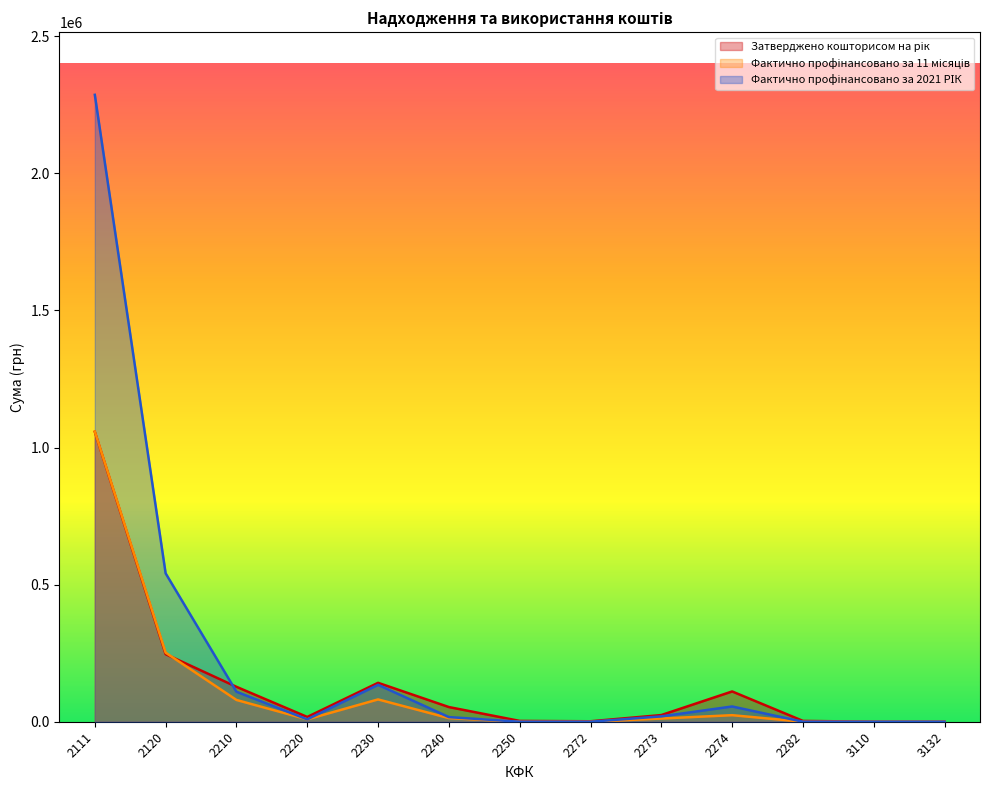

What are all the series names shown in the legend?

Затверджено кошторисом на рік, Фактично профінансовано за 11 місяців, Фактично профінансовано за 2021 РІК